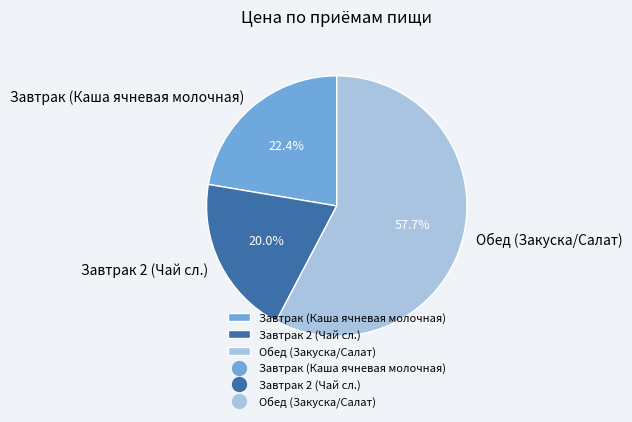

Is it true that Завтрак (Каша ячневая молочная) is 28% of the pie?

False